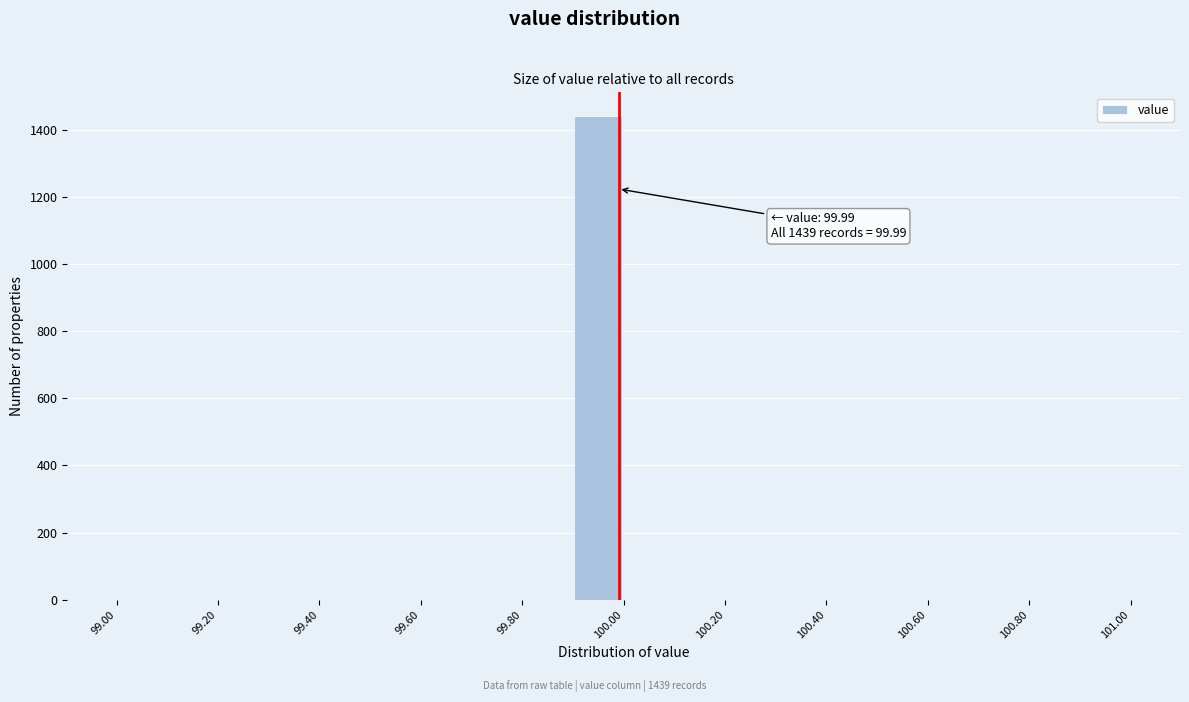

Which range on the x-axis has the tallest bar?

99.9 to 100.0